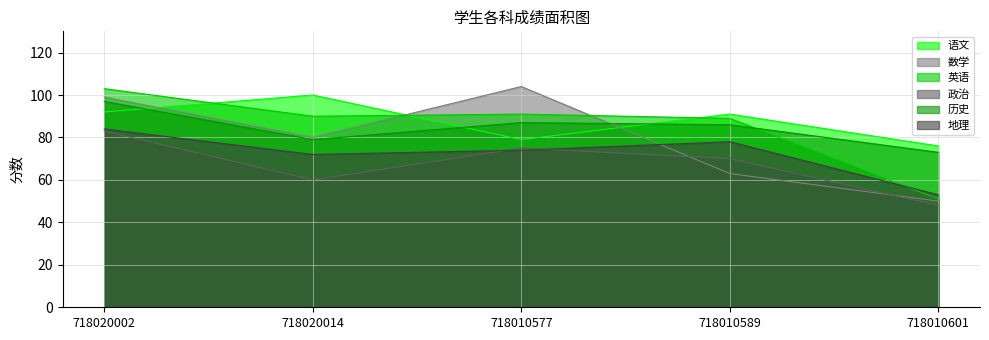

How many lines are shown in the chart?

6